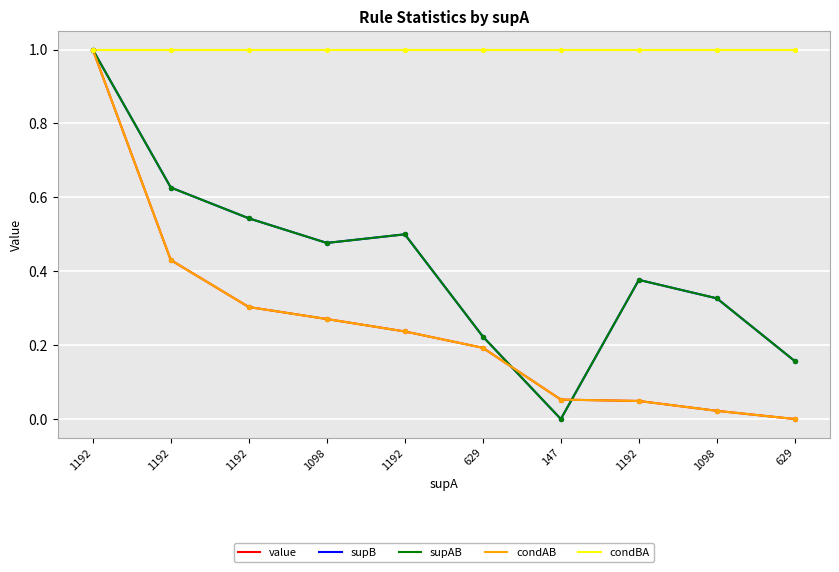

Is the value of supB at 1192 greater than the value of condAB at 1192?

No